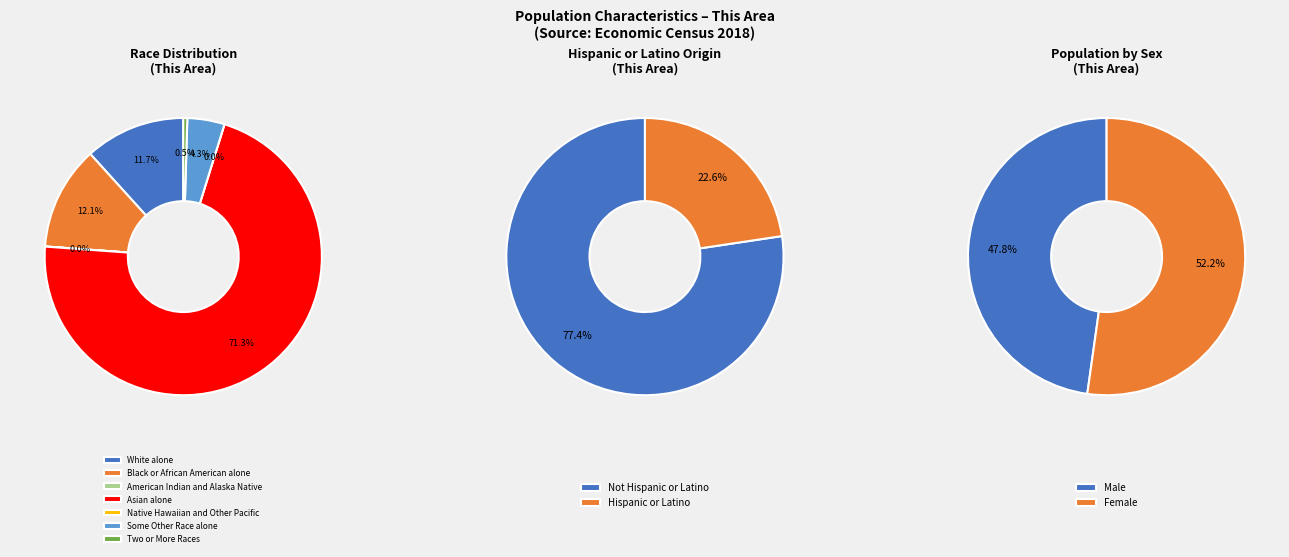

To the nearest percent, what percentage of the pie is Black or African American alone?

12%